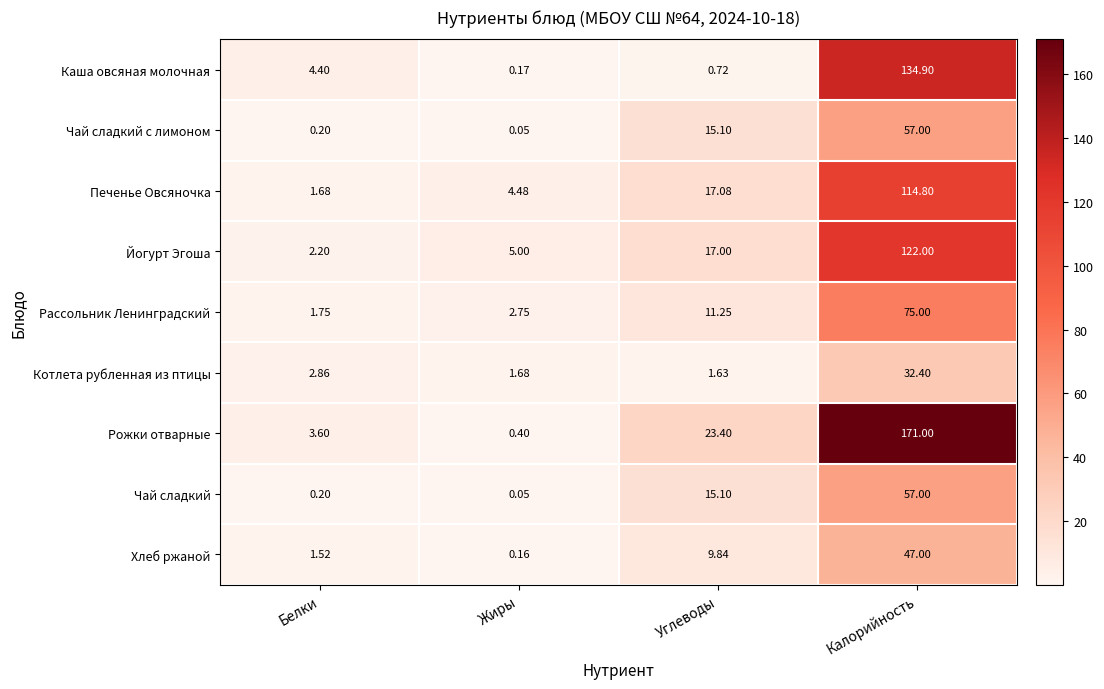

Where is Йогурт Эгоша nearest to the value 62?

Углеводы